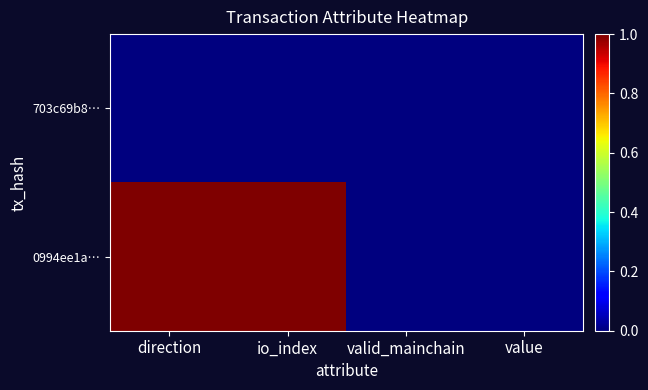

Which has a higher value, io_index or valid_mainchain?

io_index